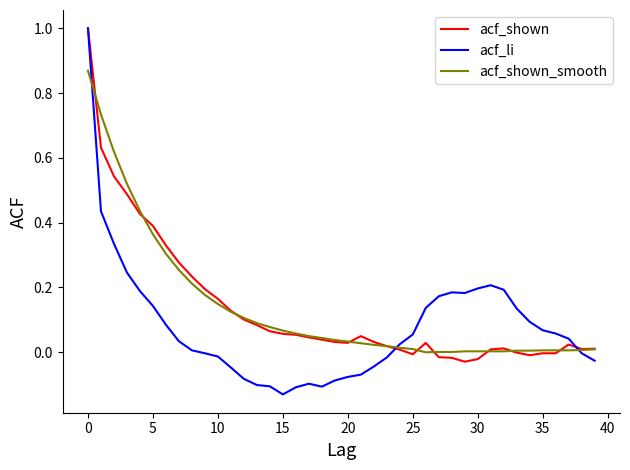

Which series has the largest range (max minus min)?

acf_li